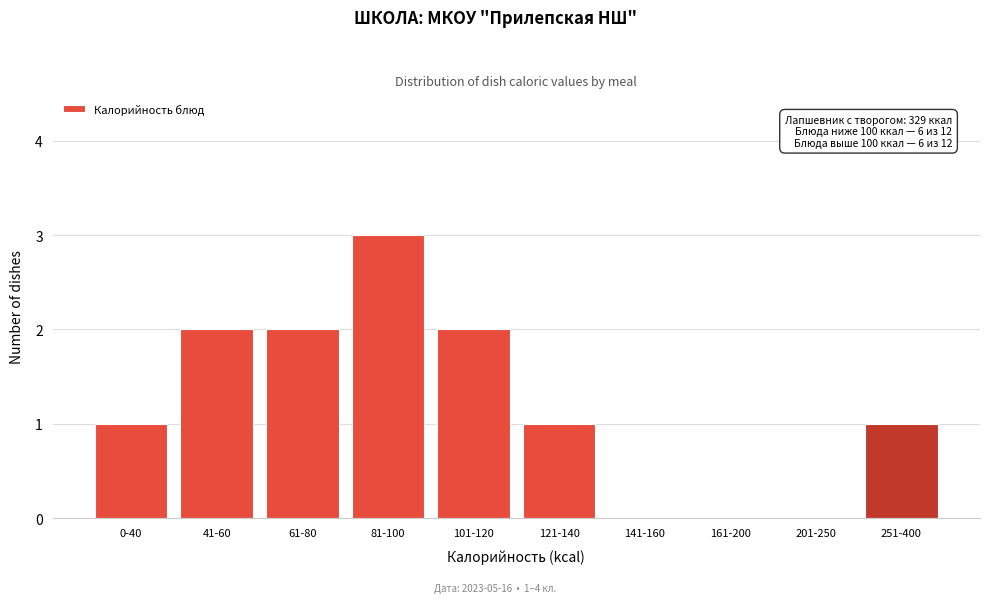

Reading left to right, list all the values displayed in this chart.

0-40=1	41-60=2	61-80=2	81-100=3	101-120=2	121-140=1	141-160=0	161-200=0	201-250=0	251-400=1